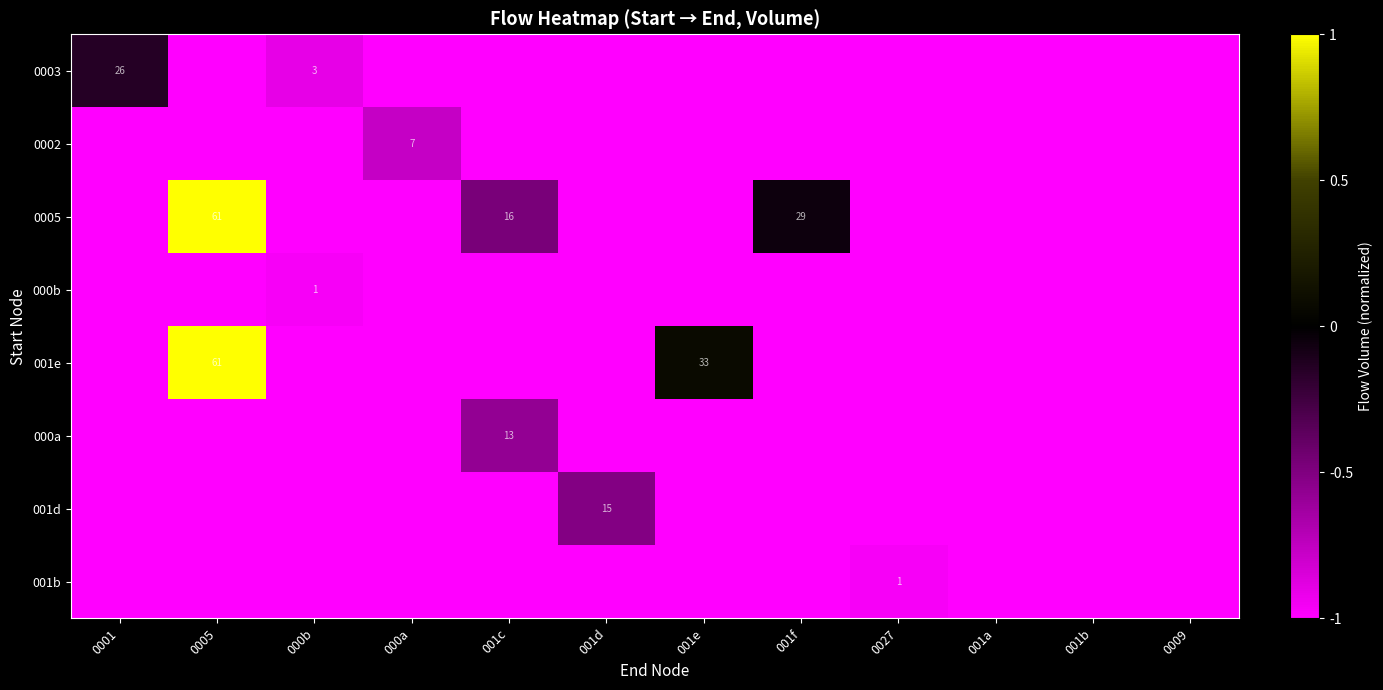

The 000a series shows 18 at 001c. True or false?

False